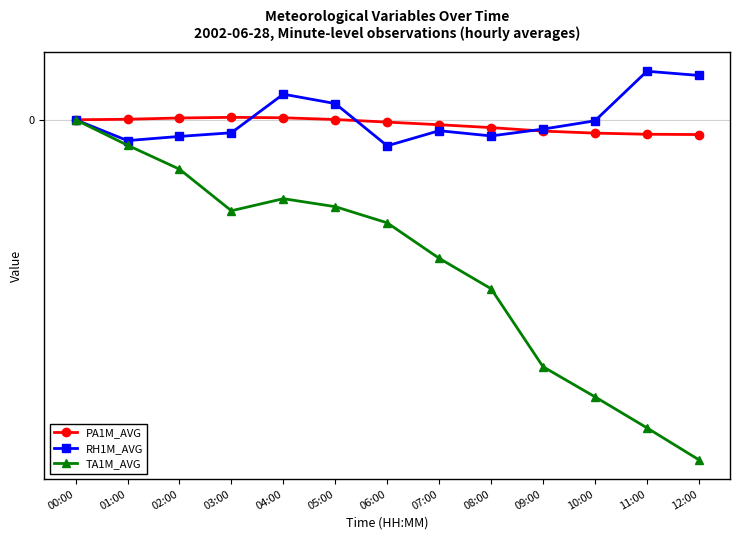

At which category does the chart reach its minimum across all series?

12:00